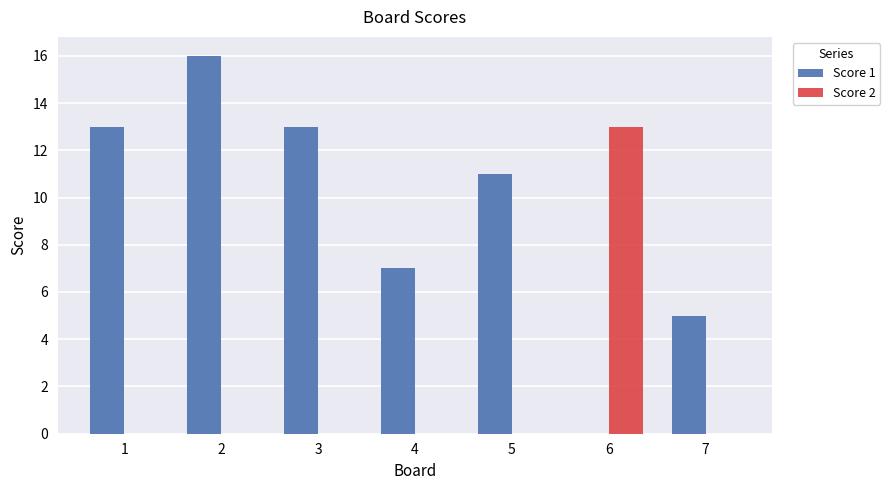

What is the average value of the Score 1 series?

9